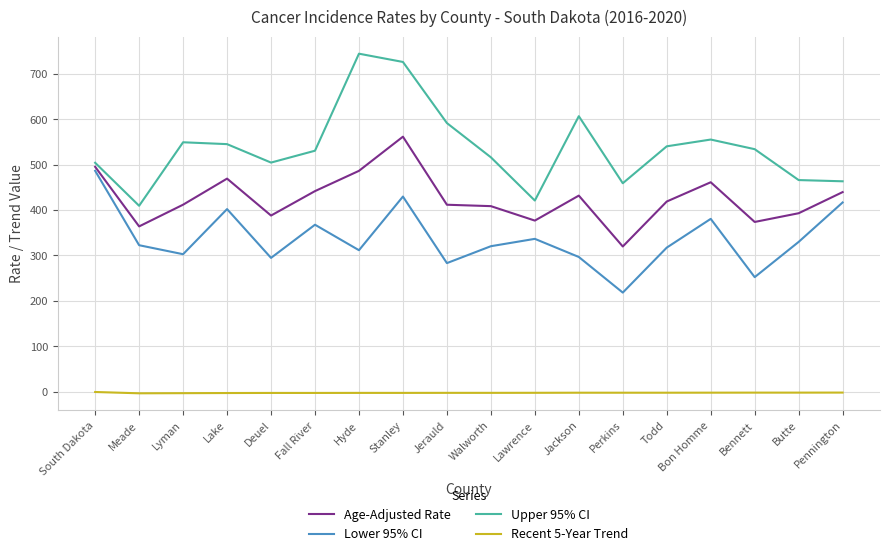

Count the number of categories in the chart.

18